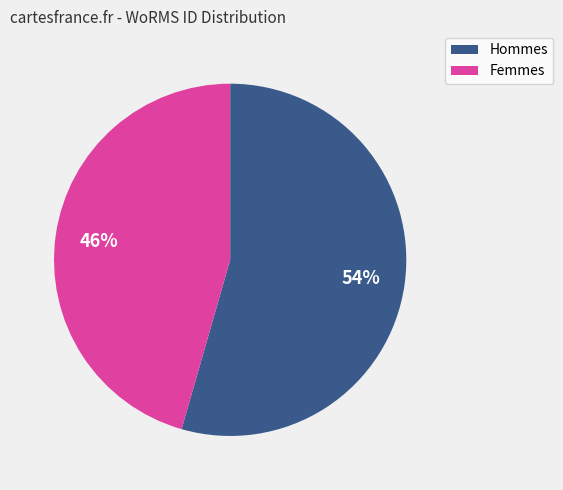

To the nearest percent, what is the average slice percentage?

50%